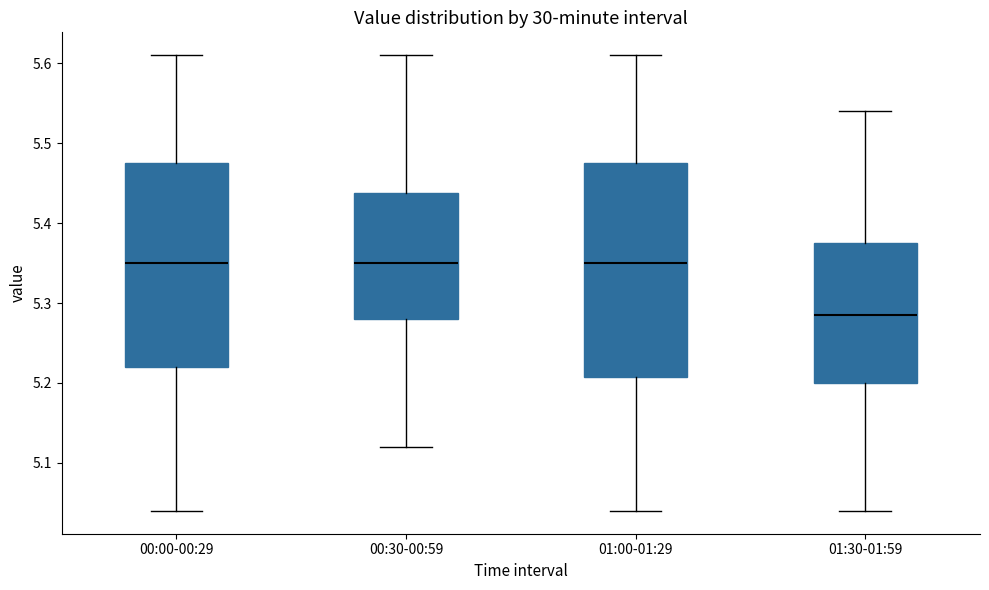

Reading left to right, transcribe this box plot: for each box, give where its median line is, the range the box spans, and where its two whiskers end, as read against the y-axis. The values are not printed on the chart, so give them approximately, as read against the axis.

00:00-00:29: median 5.35, box 5.22 to 5.48, whiskers 5.04 to 5.61
00:30-00:59: median 5.35, box 5.28 to 5.44, whiskers 5.12 to 5.61
01:00-01:29: median 5.35, box 5.21 to 5.48, whiskers 5.04 to 5.61
01:30-01:59: median 5.29, box 5.20 to 5.38, whiskers 5.04 to 5.54